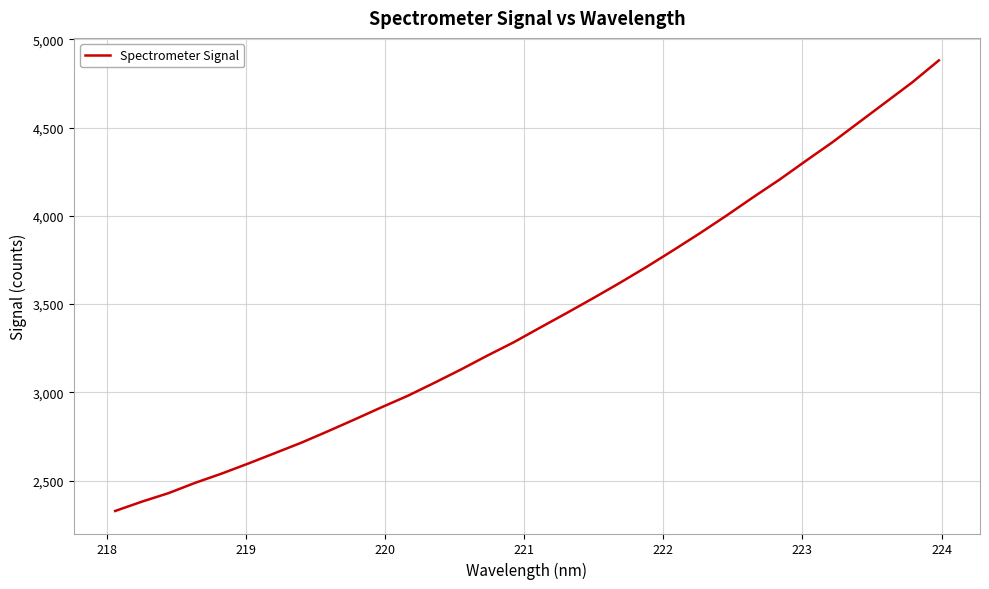

What is the minimum value shown in the chart?

2328.3